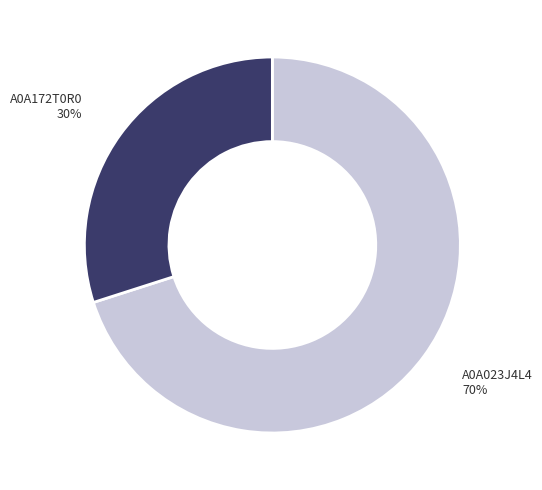

Do A0A172T0R0 and A0A023J4L4 together represent more than half of the pie?

Yes